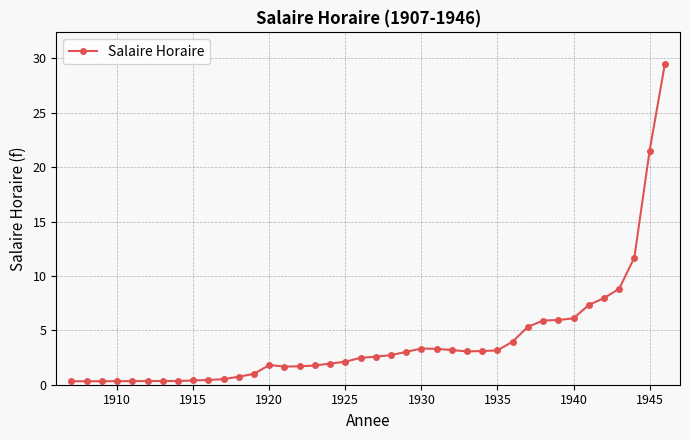

Count the number of categories in the chart.

40